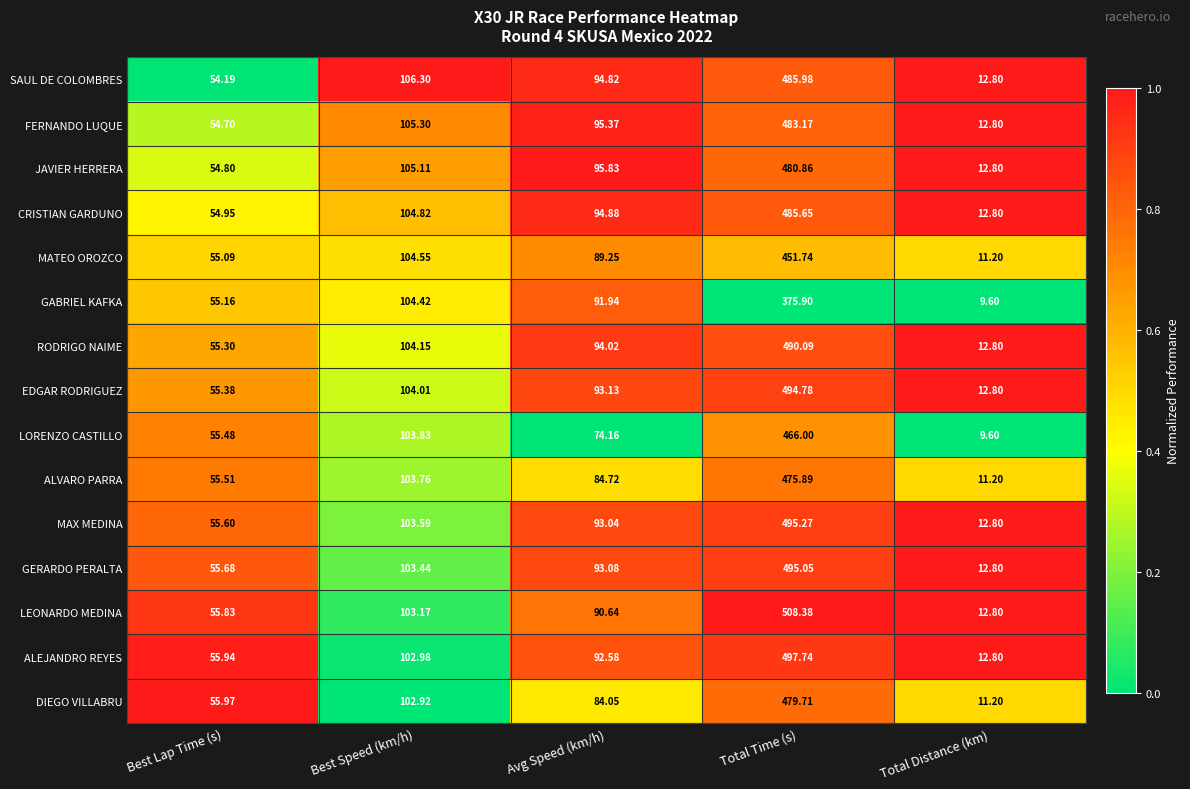

Which series has the widest spread of values?

LEONARDO MEDINA